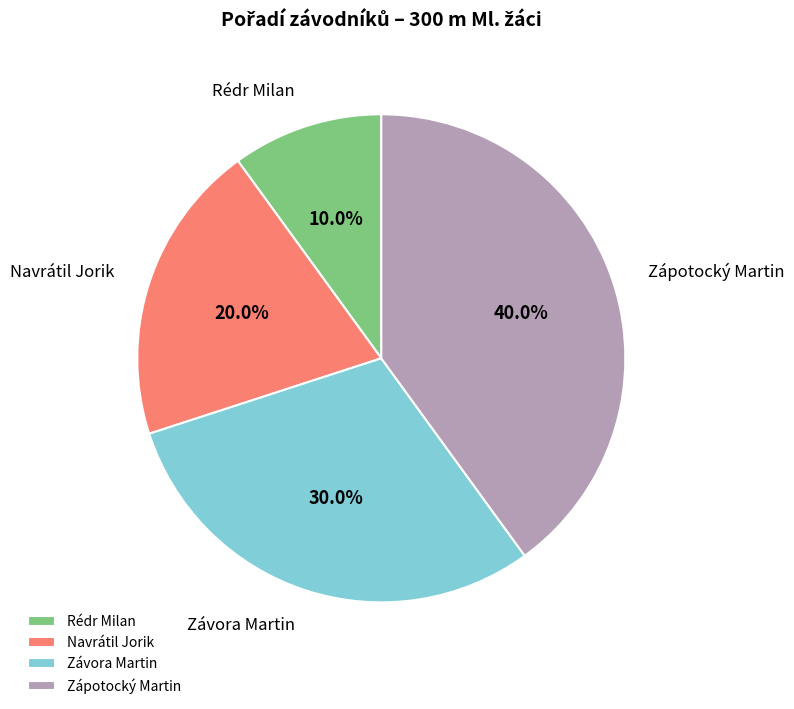

To the nearest percent, what percentage of the pie is Zápotocký Martin?

40%